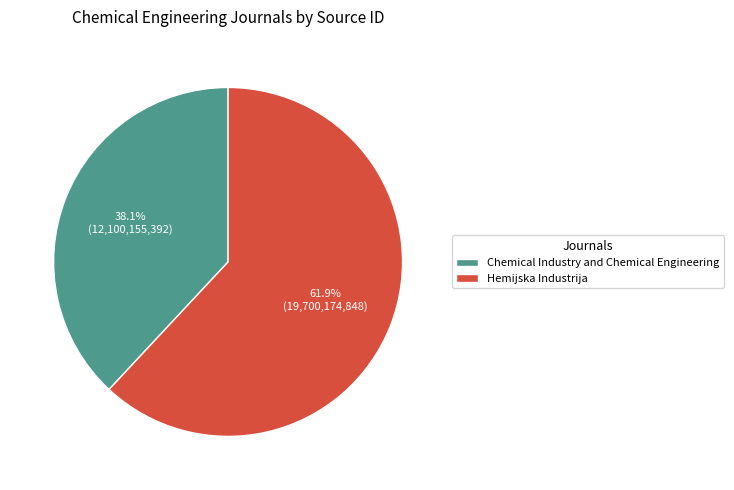

How many segments does this pie chart have?

2